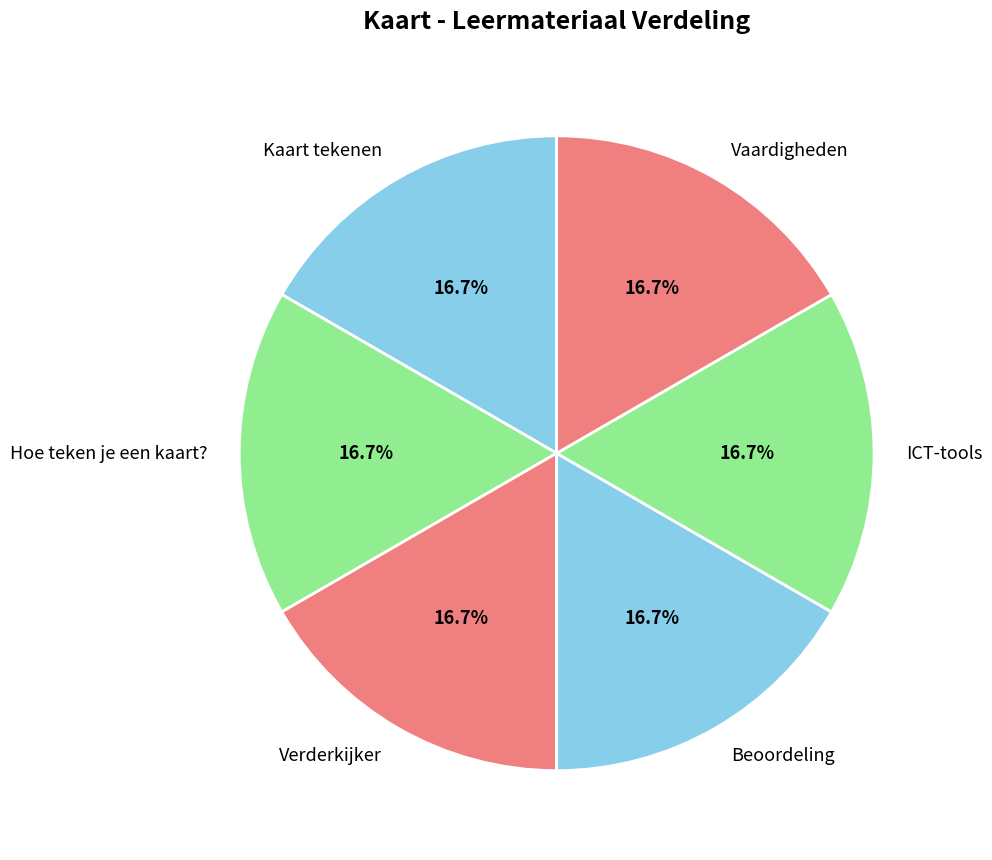

Is it true that Beoordeling is 17% of the pie?

True